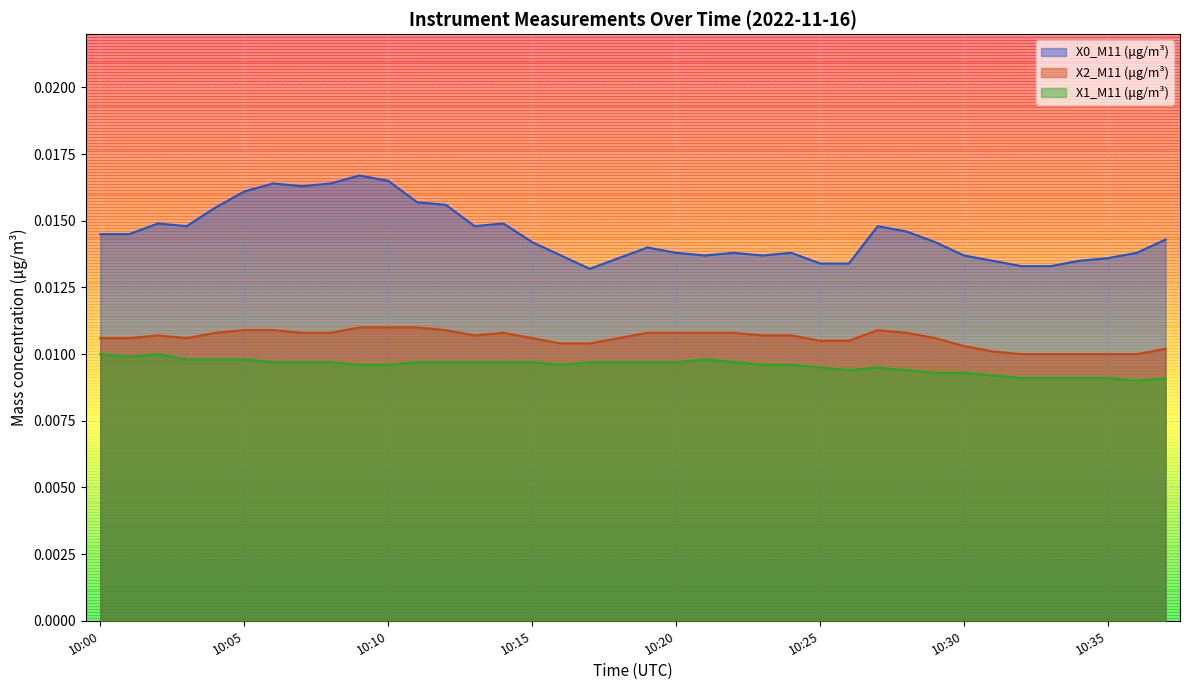

In X0_M11 (μg/m³), how many points are lower than both neighbors (excluding endpoints)?

6